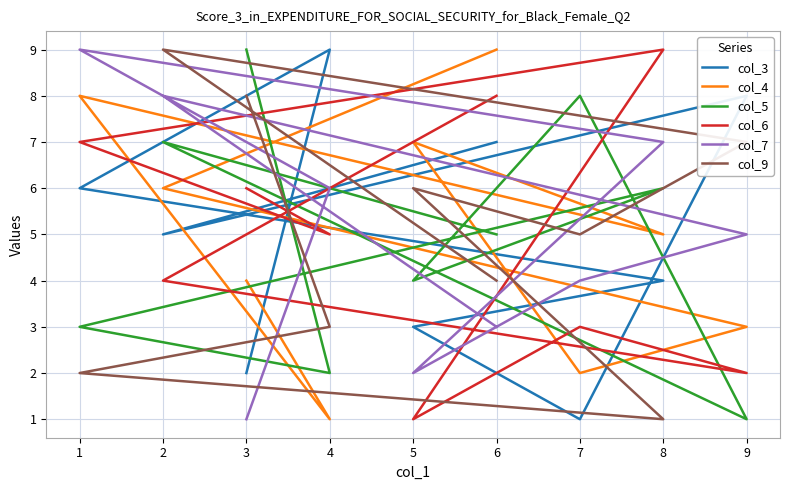

Reading left to right, transcribe all the data shown in this chart.

col_3: 7	5	8	1	3	4	6	9	2
col_4: 9	6	3	2	7	5	8	1	4
col_5: 5	7	1	8	4	6	3	2	9
col_6: 8	4	2	3	1	9	7	5	6
col_7: 3	8	5	4	2	7	9	6	1
col_9: 4	9	7	5	6	1	2	3	8